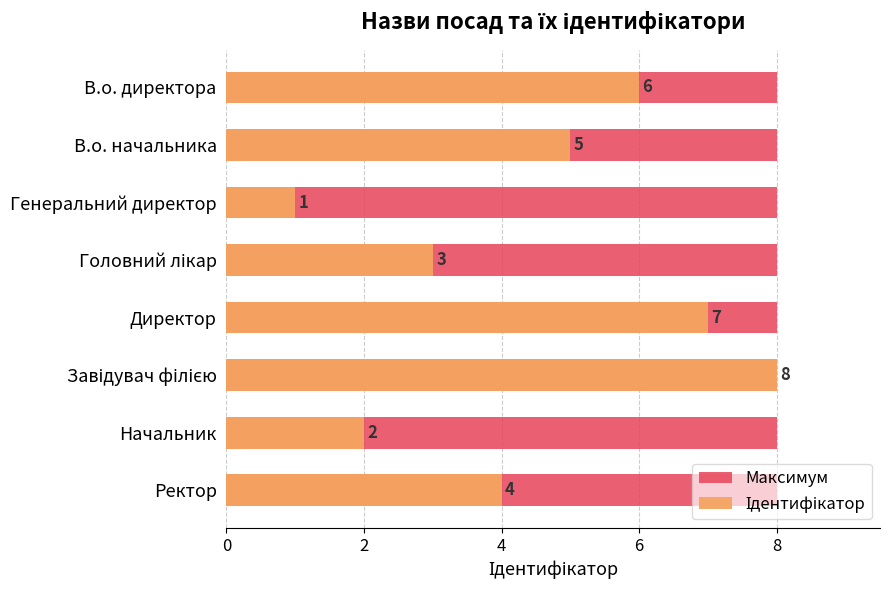

Is the value of Максимум at 6 greater than the value of Ідентифікатор at 4?

No